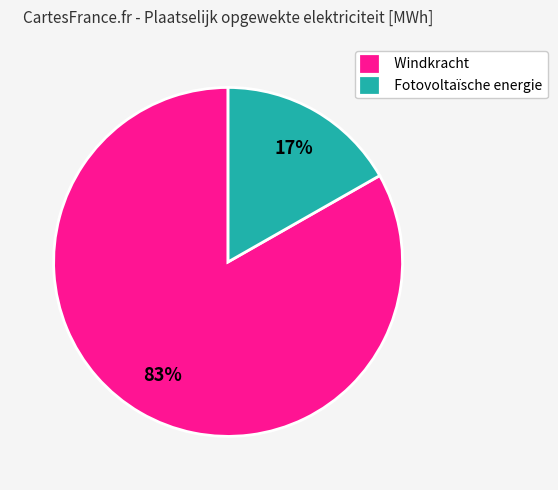

Which slice represents more than half of the pie?

Windkracht